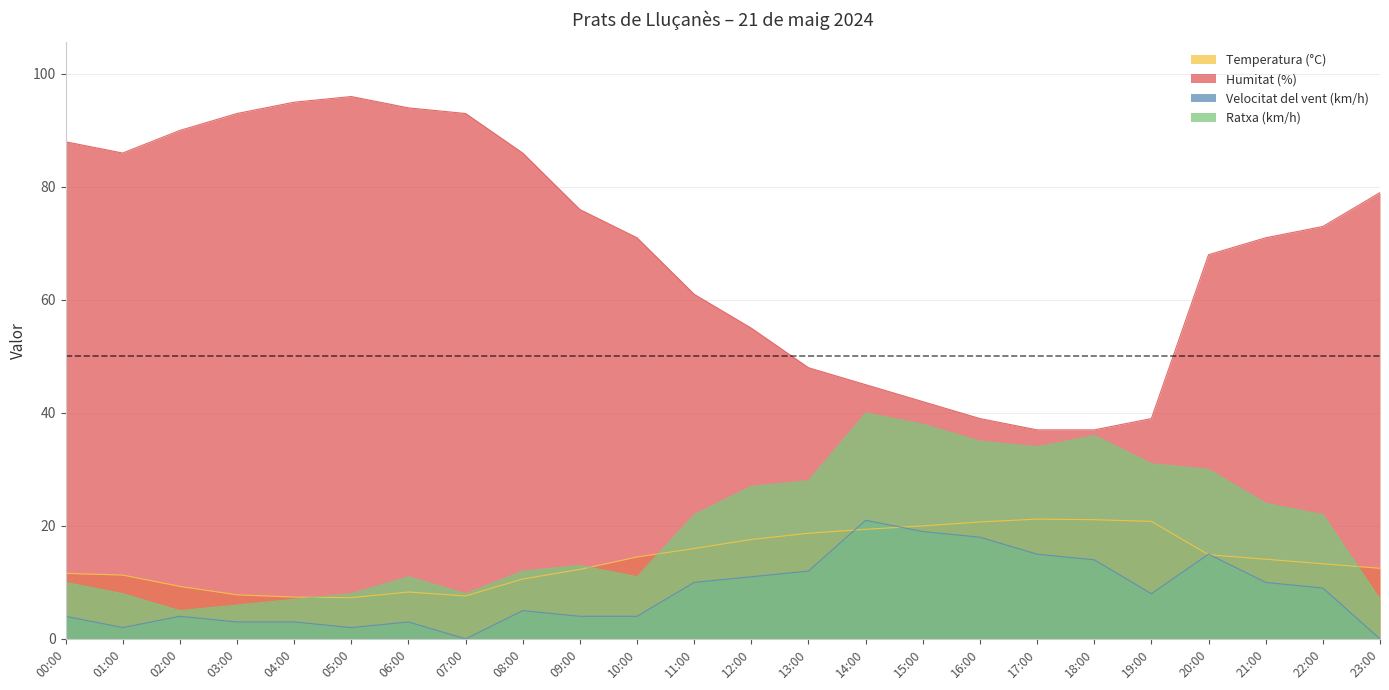

At how many categories does at least one series exceed 15?

24